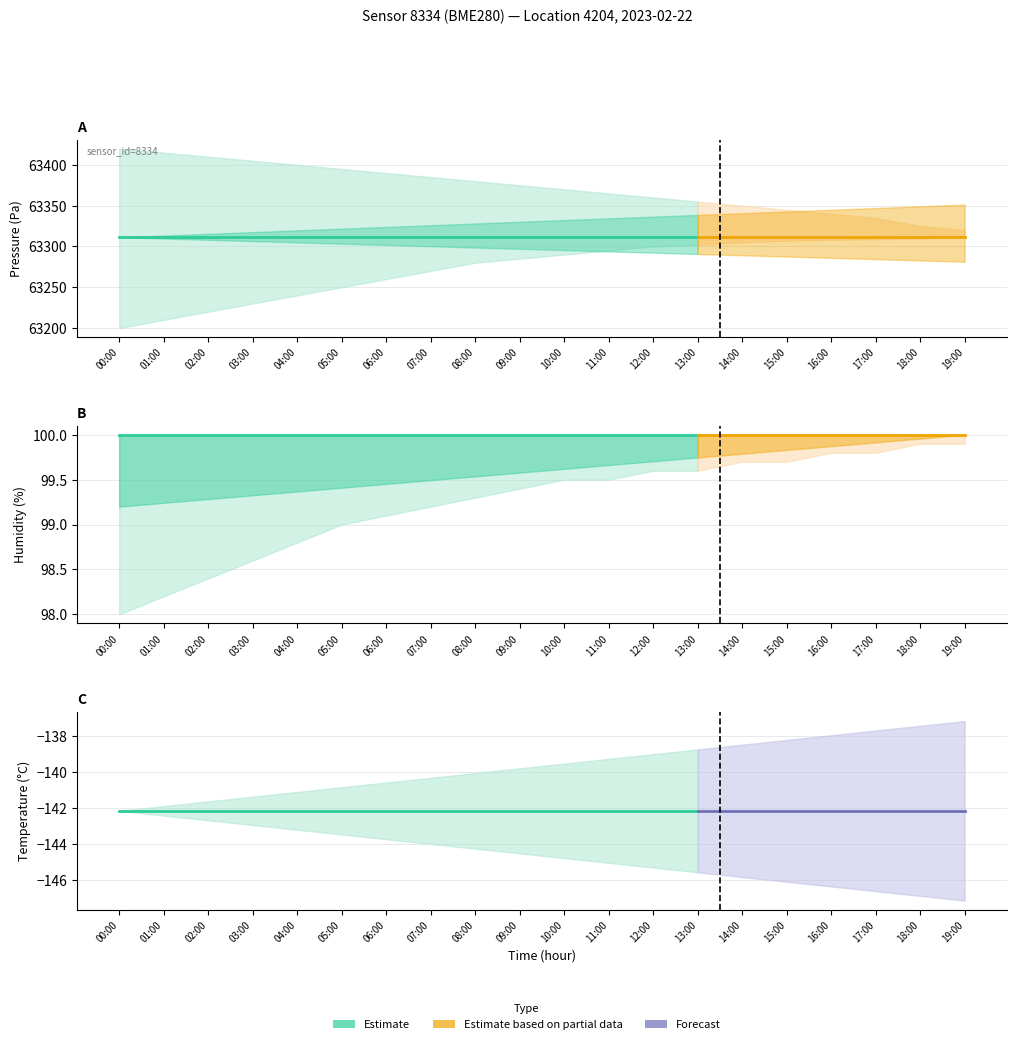

True or false: temperature has a value of -142.2 at 09:00.

True